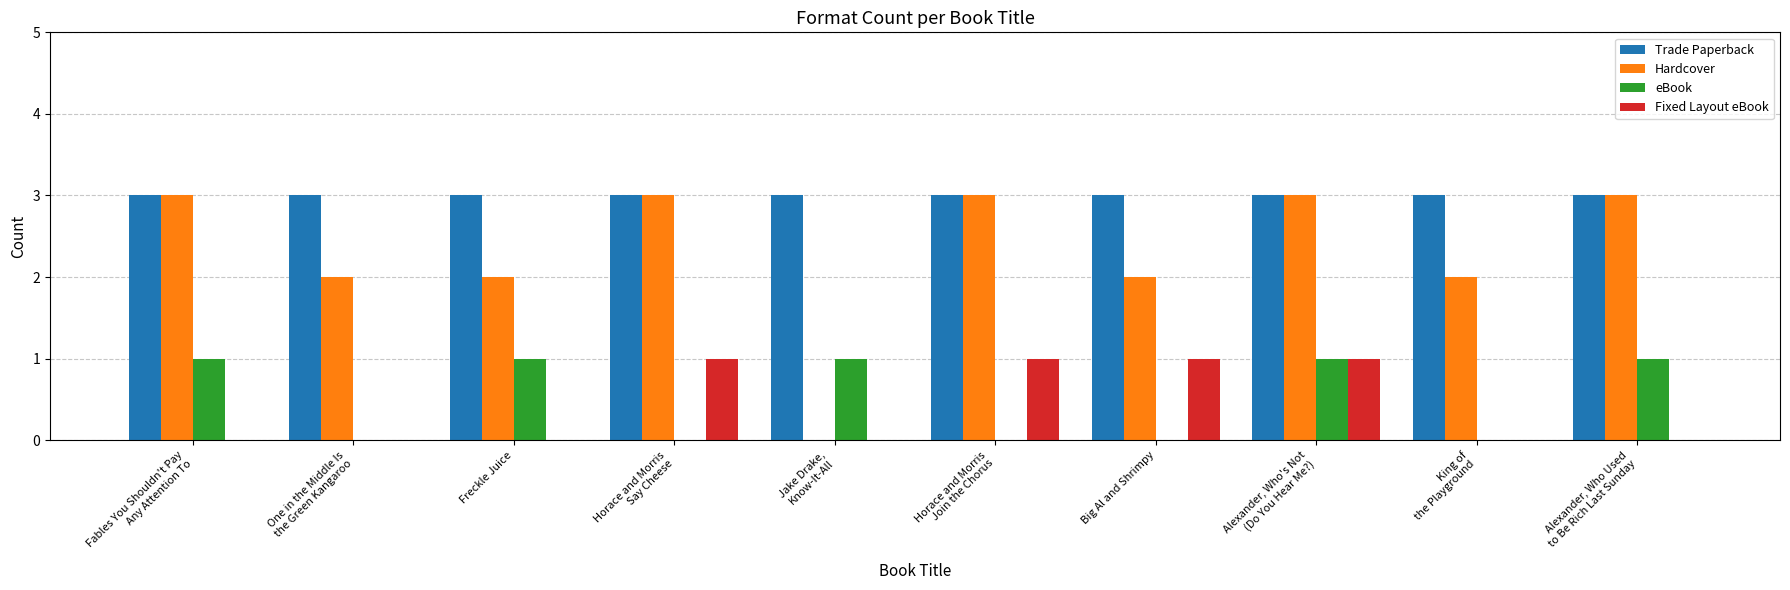

The value of Trade Paperback at Fables You Shouldn't Pay
Any Attention To is 2. True or false?

False